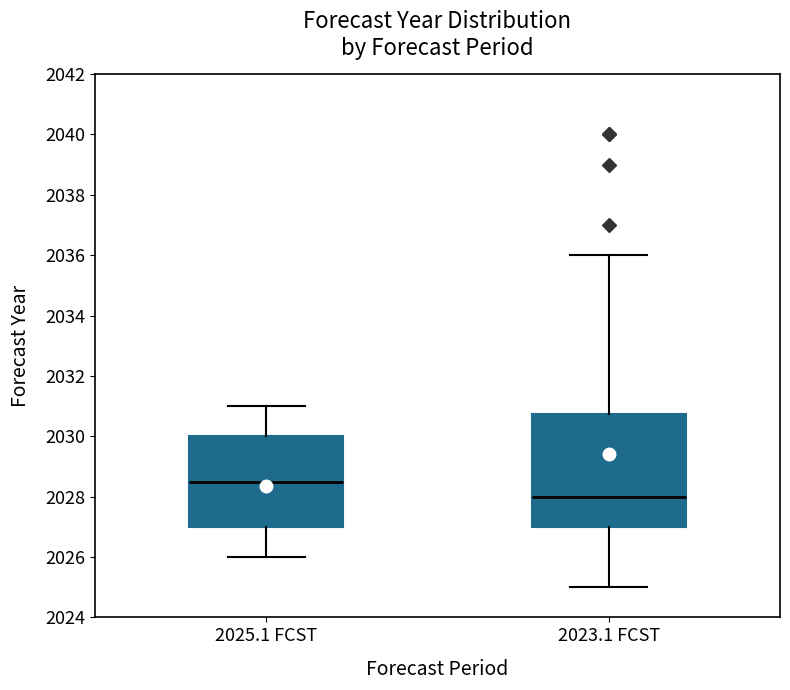

Reading left to right, transcribe this box plot: for each box, give where its median line is, the range the box spans, and where its two whiskers end, as read against the y-axis. The values are not printed on the chart, so give them approximately, as read against the axis.

2025.1 FCST: median 2028.6, box 2027.0 to 2030.0, whiskers 2026.0 to 2031.0
2023.1 FCST: median 2028.0, box 2027.0 to 2030.8, whiskers 2025.0 to 2036.0